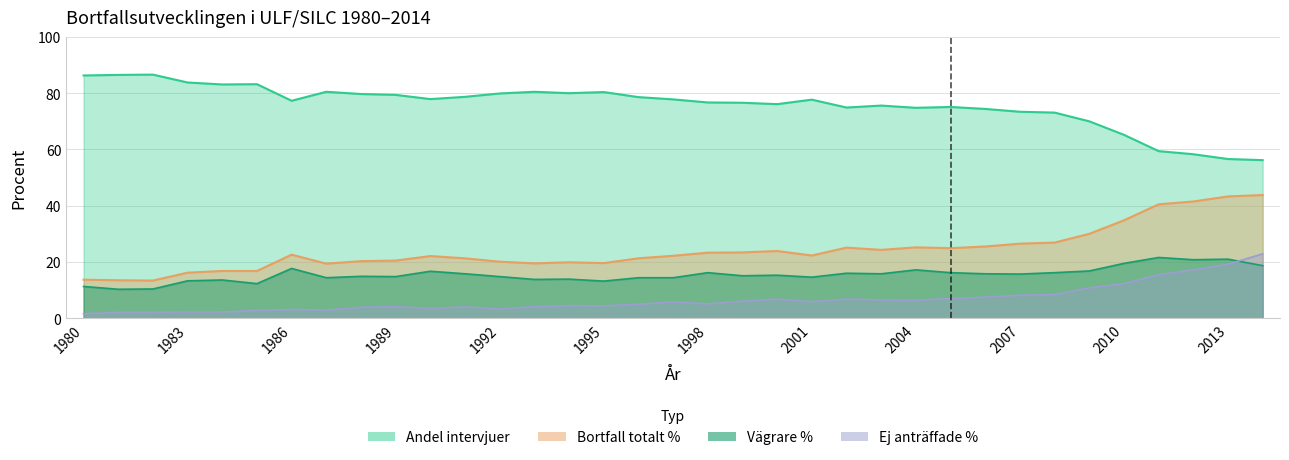

Reading left to right, what are all the values shown in this chart?

Andel intervjuer: 86.3	86.5	86.6	83.8	83.1	83.2	77.3	80.5	79.7	79.4	77.9	78.7	79.9	80.5	80.0	80.4	78.6	77.8	76.7	76.6	76.1	77.7	74.9	75.6	74.8	75.1	74.4	73.4	73.1	70.0	65.2	59.4	58.3	56.6	56.2
Bortfall i procent totalt: 13.7	13.5	13.4	16.2	16.8	16.8	22.6	19.4	20.3	20.5	22.1	21.3	20.1	19.5	19.9	19.6	21.3	22.2	23.3	23.4	23.9	22.3	25.1	24.3	25.2	24.9	25.5	26.5	26.9	30.0	34.8	40.5	41.5	43.3	43.8
Vagrare: 11.3	10.3	10.4	13.3	13.6	12.3	17.7	14.4	14.9	14.8	16.7	15.8	14.8	13.8	13.9	13.2	14.4	14.4	16.2	15.1	15.3	14.6	16.0	15.8	17.2	16.2	15.8	15.7	16.2	16.8	19.5	21.6	20.8	21.0	18.7
Ej antraffade: 1.6	2.1	2.1	2.2	2.2	2.8	3.1	2.9	3.9	4.1	3.5	4.0	3.3	4.1	4.5	4.4	5.0	5.8	5.1	6.1	6.8	5.9	6.8	6.5	6.4	7.0	7.5	8.2	8.4	10.8	12.3	15.5	17.2	19.2	22.9